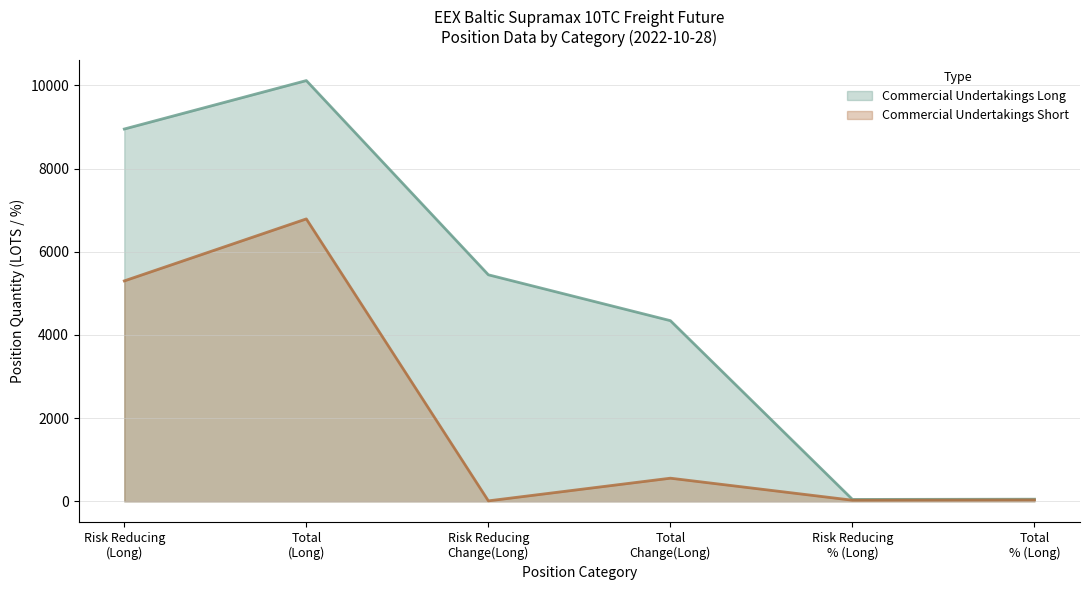

True or false: Commercial Undertakings Long and Commercial Undertakings Short intersect in this chart.

False